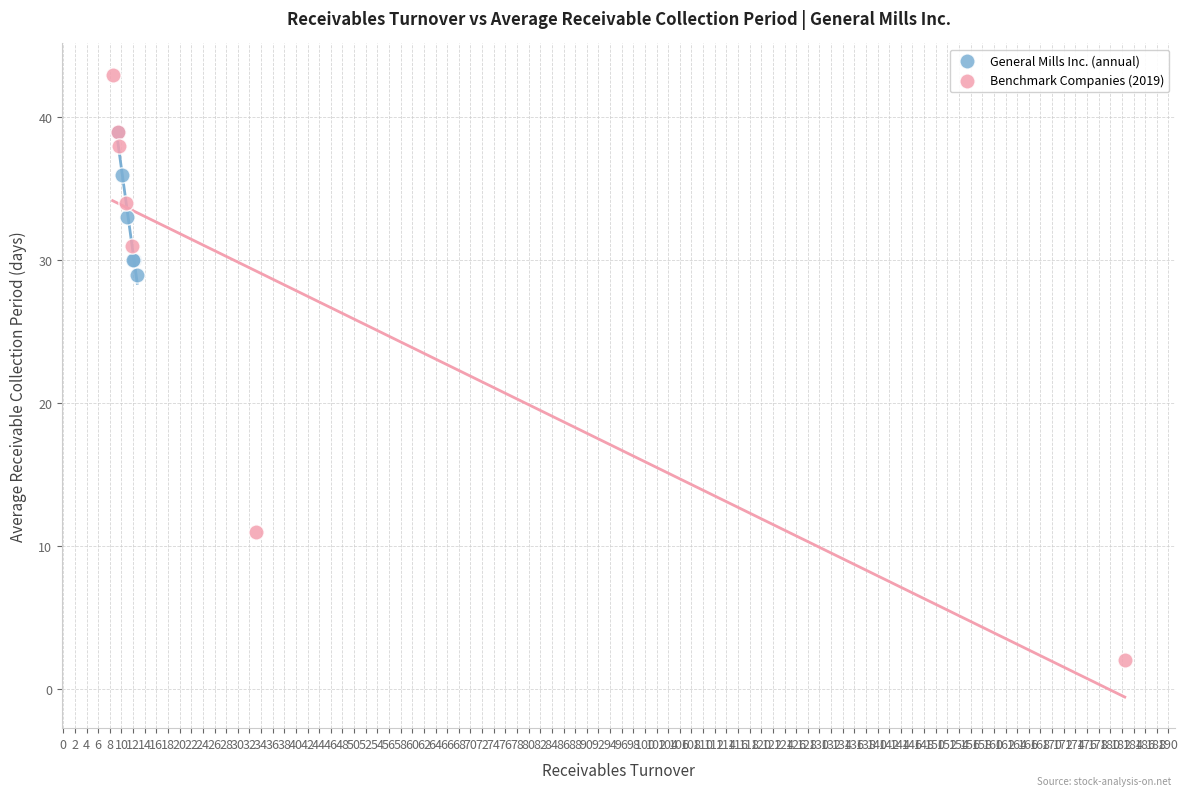

Which series has the widest spread of Y values?

Benchmark Companies (2019)